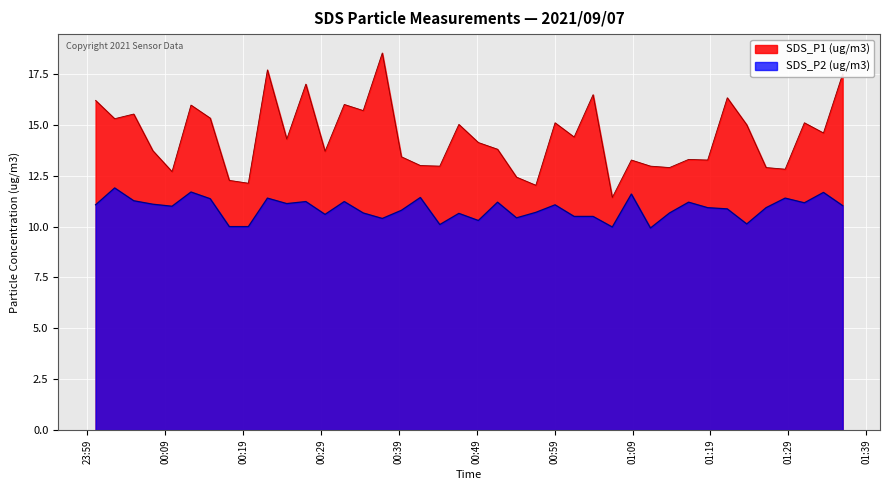

Rank the series by their maximum value, from lowest to highest.

SDS_P2 (ug/m3), SDS_P1 (ug/m3)